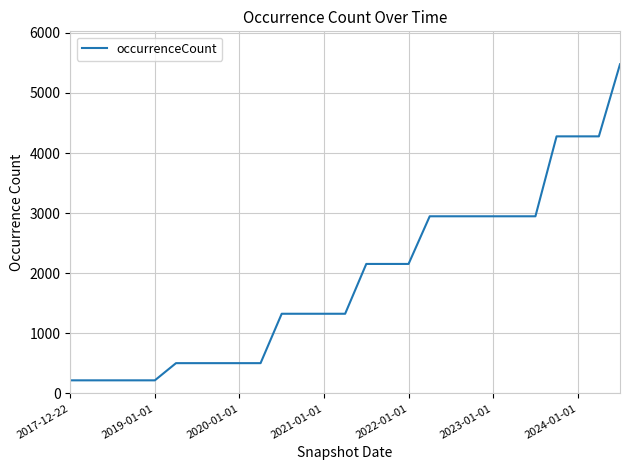

What is the greatest value displayed?

5478